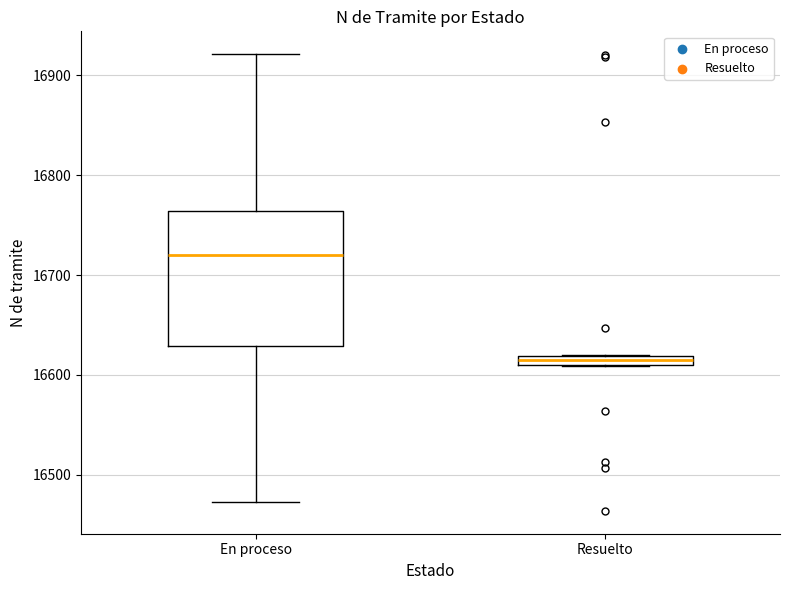

Which box has the lowest median line?

Resuelto